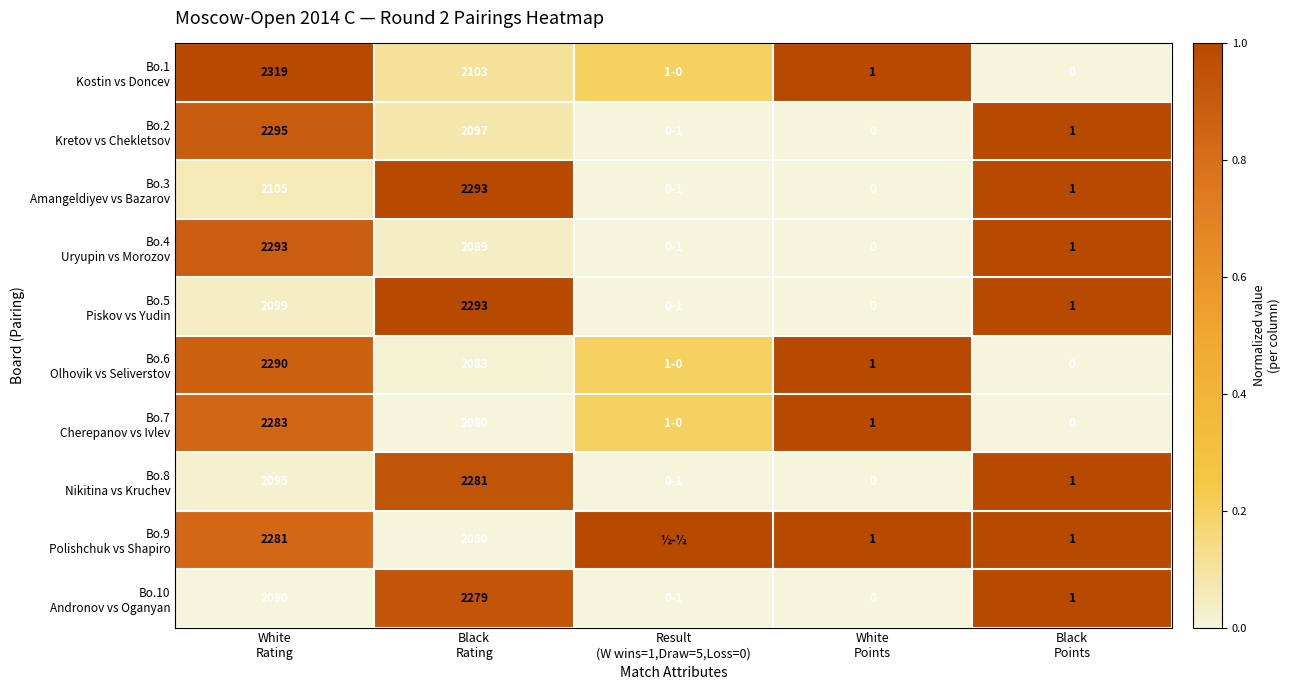

At which label does Bo.4 Uryupin vs Morozov reach its minimum?

Result (W wins=1,Draw=5,Loss=0)